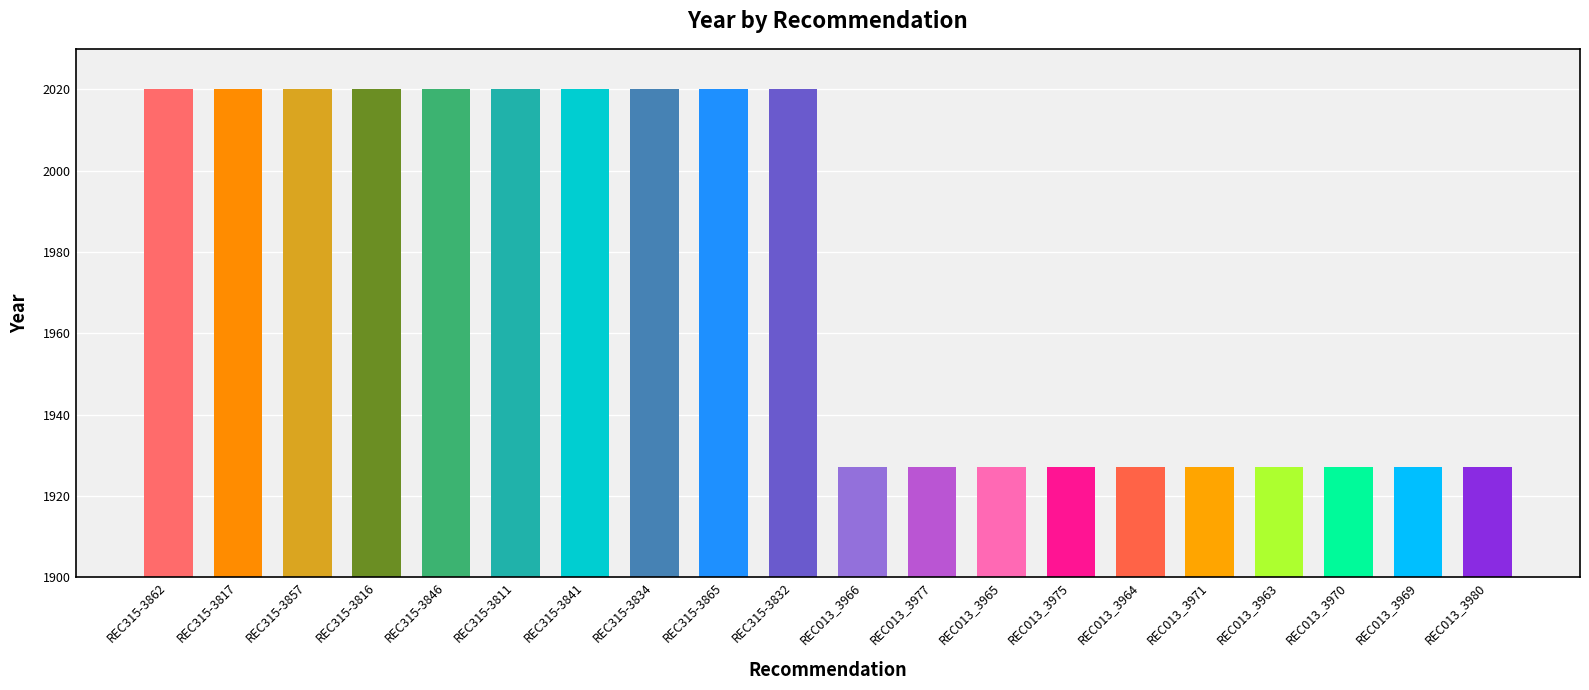

Reading right to left, extract all data points from this chart.

REC013_3980=1927	REC013_3969=1927	REC013_3970=1927	REC013_3963=1927	REC013_3971=1927	REC013_3964=1927	REC013_3975=1927	REC013_3965=1927	REC013_3977=1927	REC013_3966=1927	REC315-3832=2020	REC315-3865=2020	REC315-3834=2020	REC315-3841=2020	REC315-3811=2020	REC315-3846=2020	REC315-3816=2020	REC315-3857=2020	REC315-3817=2020	REC315-3862=2020